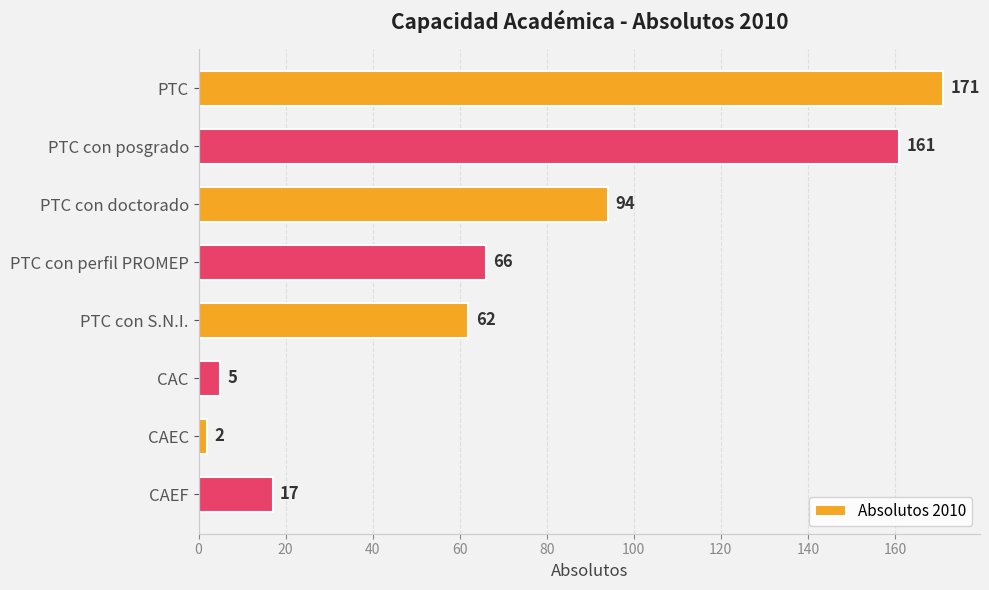

What is the sum of all values?

578